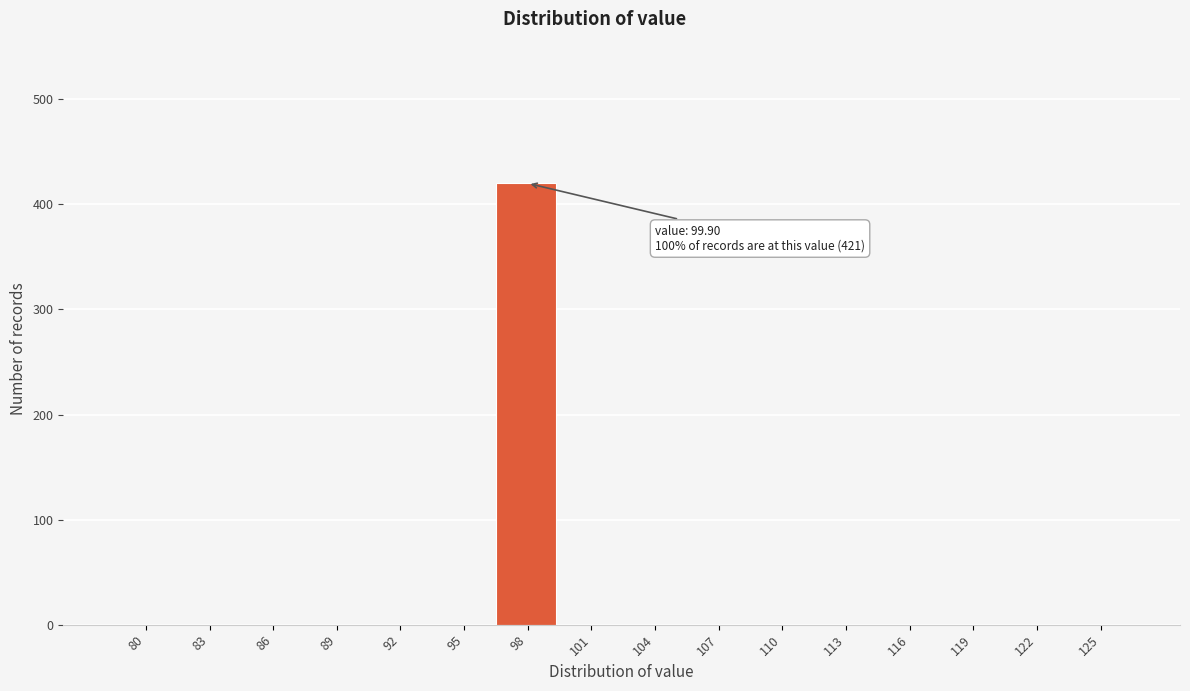

Reading left to right, list all the values displayed in this chart.

80=0	83=0	86=0	89=0	92=0	95=0	98=420	101=0	104=0	107=0	110=0	113=0	116=0	119=0	122=0	125=0